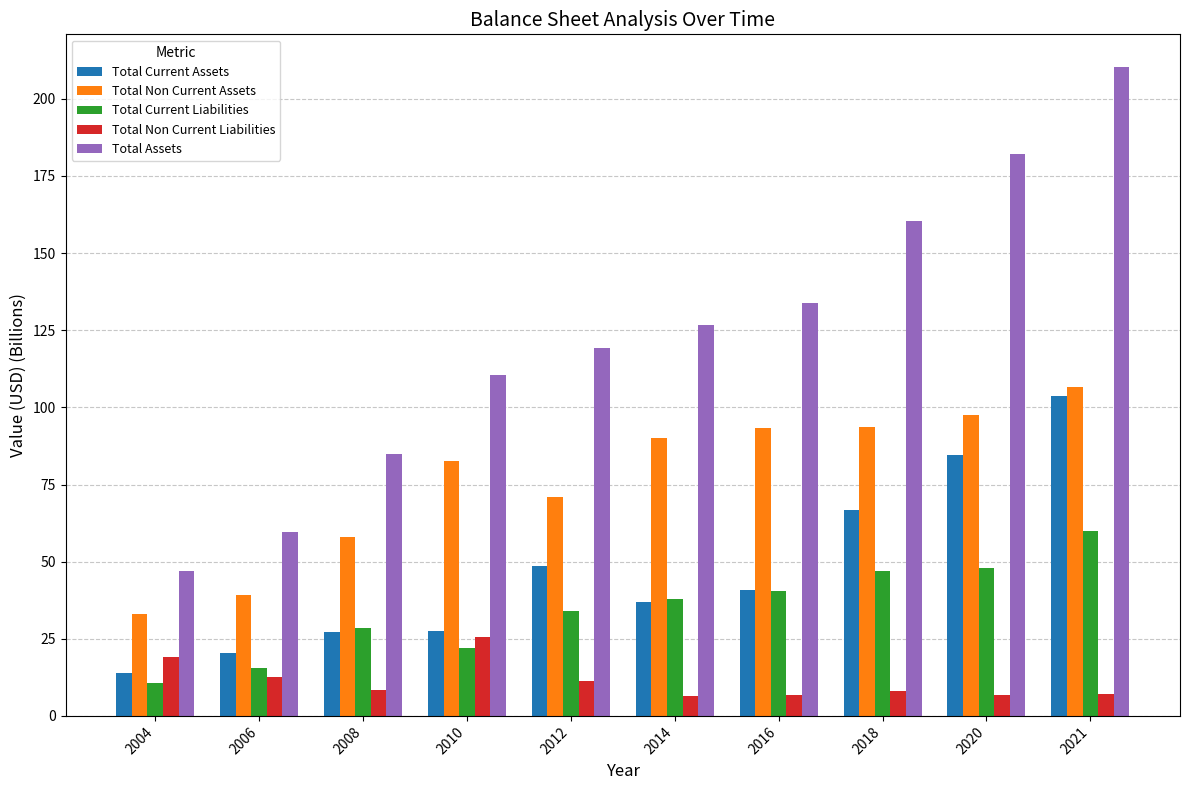

Rank the series at 2006 from highest to lowest value.

Total Assets, Total Non Current Assets, Total Current Assets, Total Current Liabilities, Total Non Current Liabilities